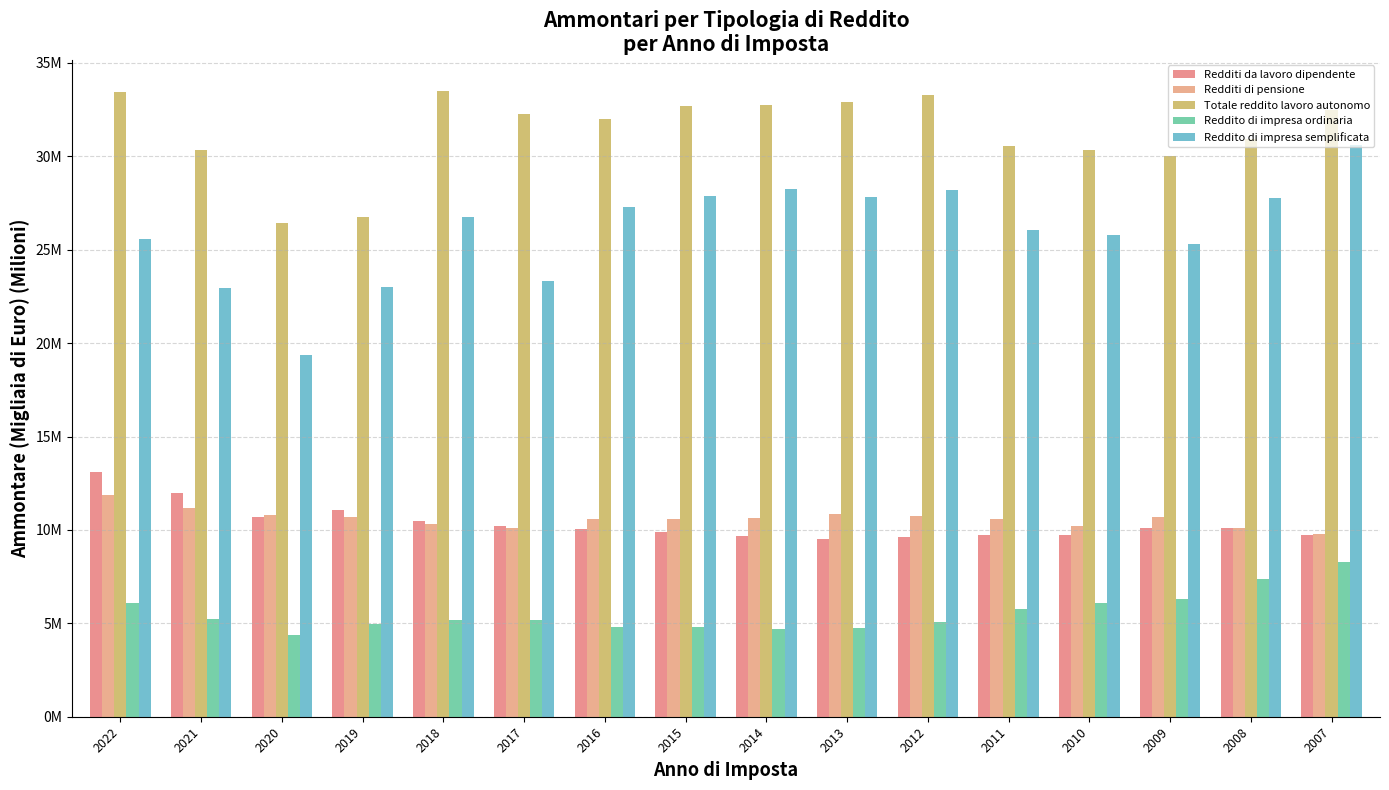

Between 2021 and 2017, which is larger?

2021